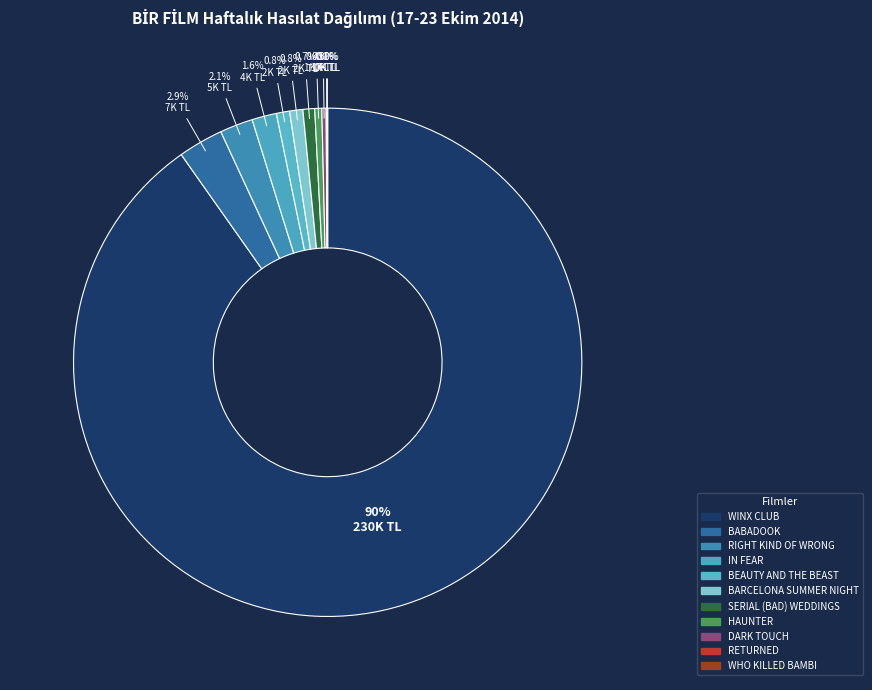

To the nearest percent, what portion does BEAUTY AND THE BEAST represent?

1%